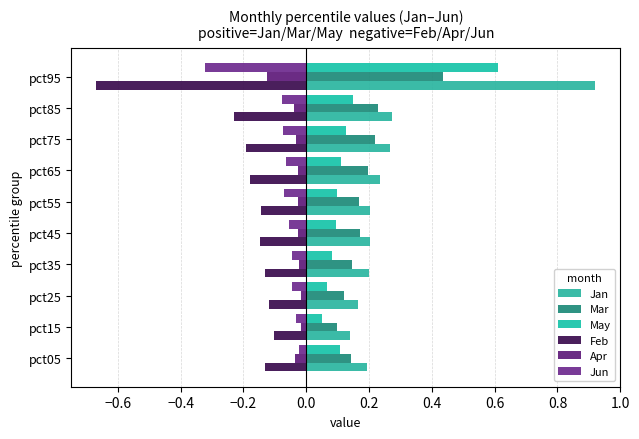

Reading left to right, transcribe all the data shown in this chart.

Jan: 0.2	0.1	0.2	0.2	0.2	0.2	0.2	0.3	0.3	0.9
Mar: 0.1	0.1	0.1	0.1	0.2	0.2	0.2	0.2	0.2	0.4
May: 0.1	0.1	0.1	0.1	0.1	0.1	0.1	0.1	0.2	0.6
Feb: -0.1	-0.1	-0.1	-0.1	-0.1	-0.1	-0.2	-0.2	-0.2	-0.7
Apr: -0.0	-0.0	-0.0	-0.0	-0.0	-0.0	-0.0	-0.0	-0.0	-0.1
Jun: -0.0	-0.0	-0.0	-0.0	-0.1	-0.1	-0.1	-0.1	-0.1	-0.3